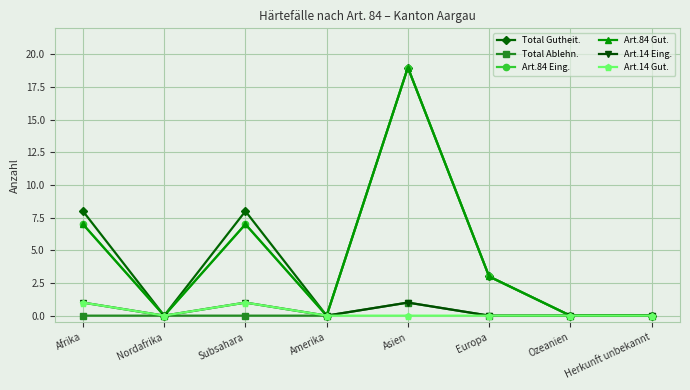

Which series changed the most between Nordafrika and Europa?

Total Gutheit.